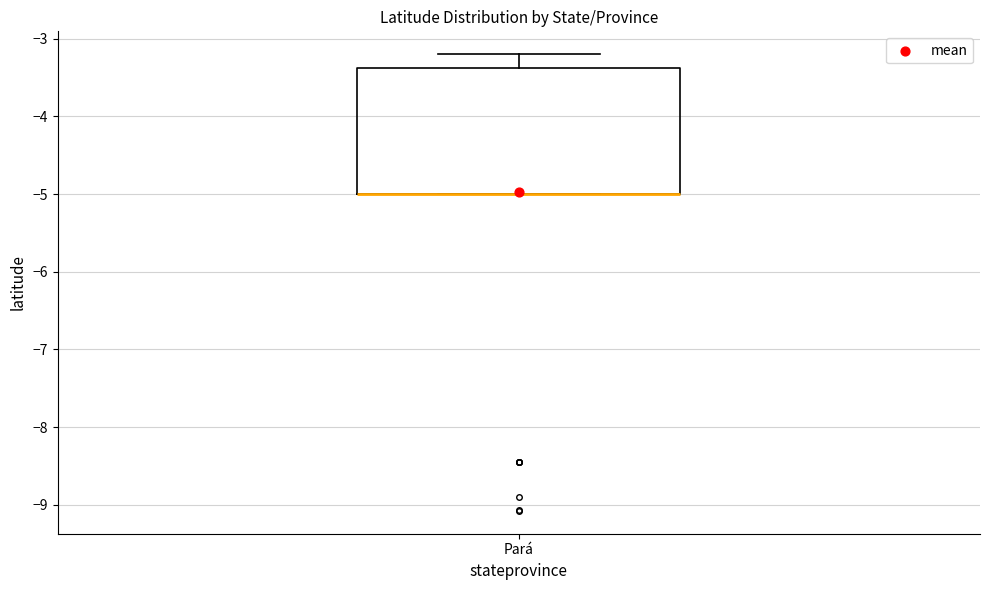

Transcribe this box plot: give where the median line is, the range the box spans, and where the two whiskers end, as read against the y-axis. The values are not printed on the chart, so give them approximately, as read against the axis.

median -5.0 (drawn on the box's lower edge), box -5.0 to -3.4, whiskers -5.0 to -3.2